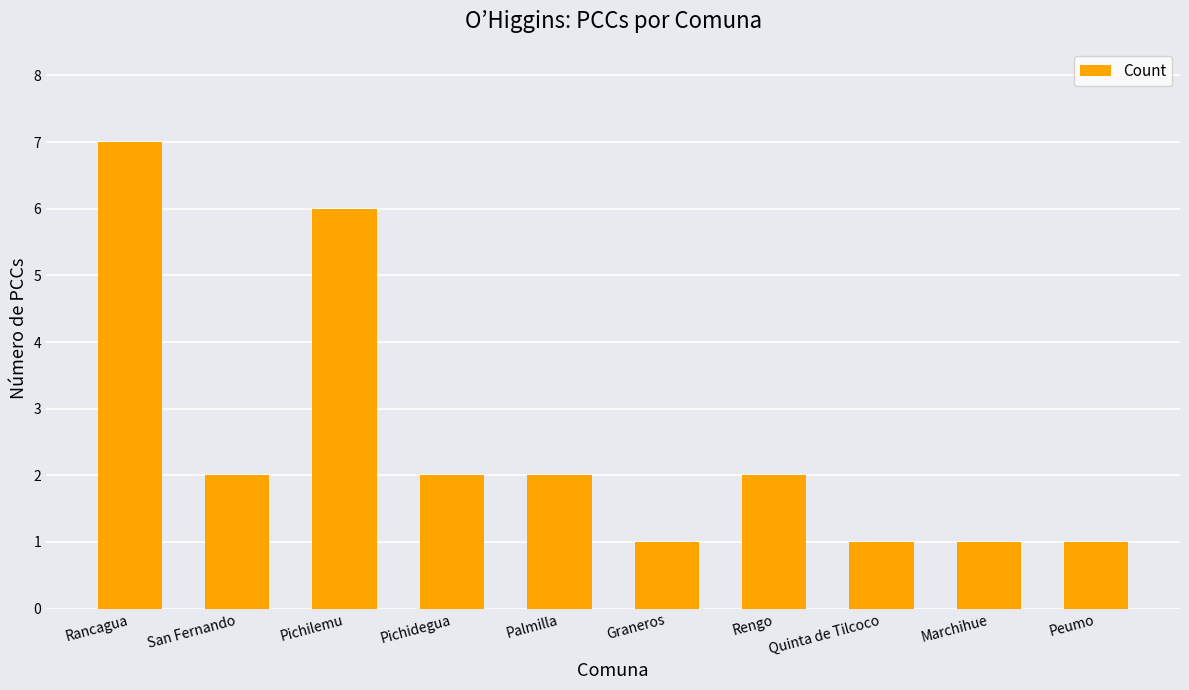

Reading right to left, what are all the values shown in this chart?

Peumo=1	Marchihue=1	Quinta de Tilcoco=1	Rengo=2	Graneros=1	Palmilla=2	Pichidegua=2	Pichilemu=6	San Fernando=2	Rancagua=7